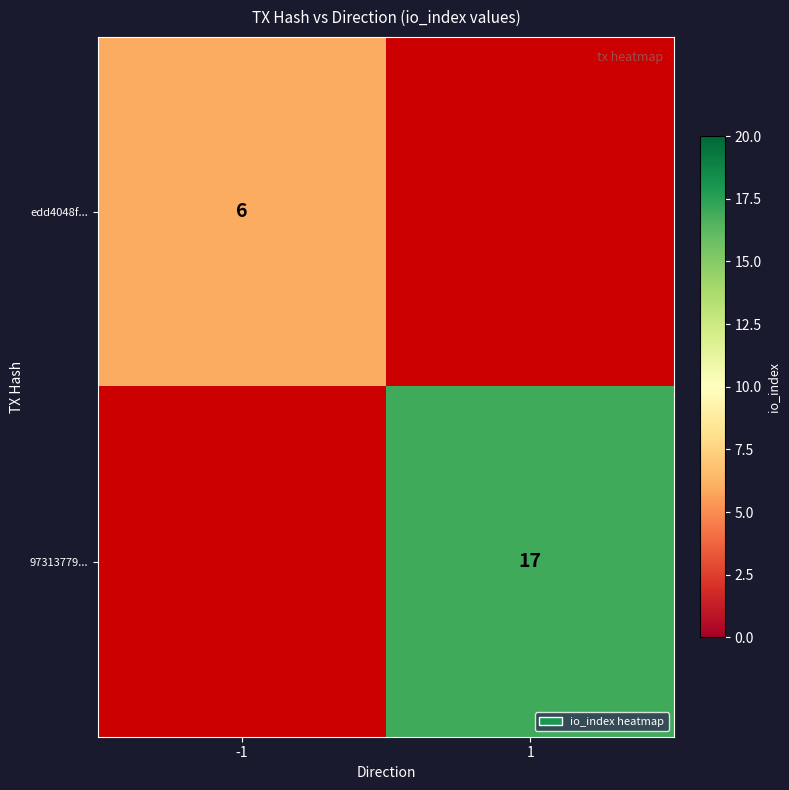

Is it true that edd4048f... equals 8 at -1?

False